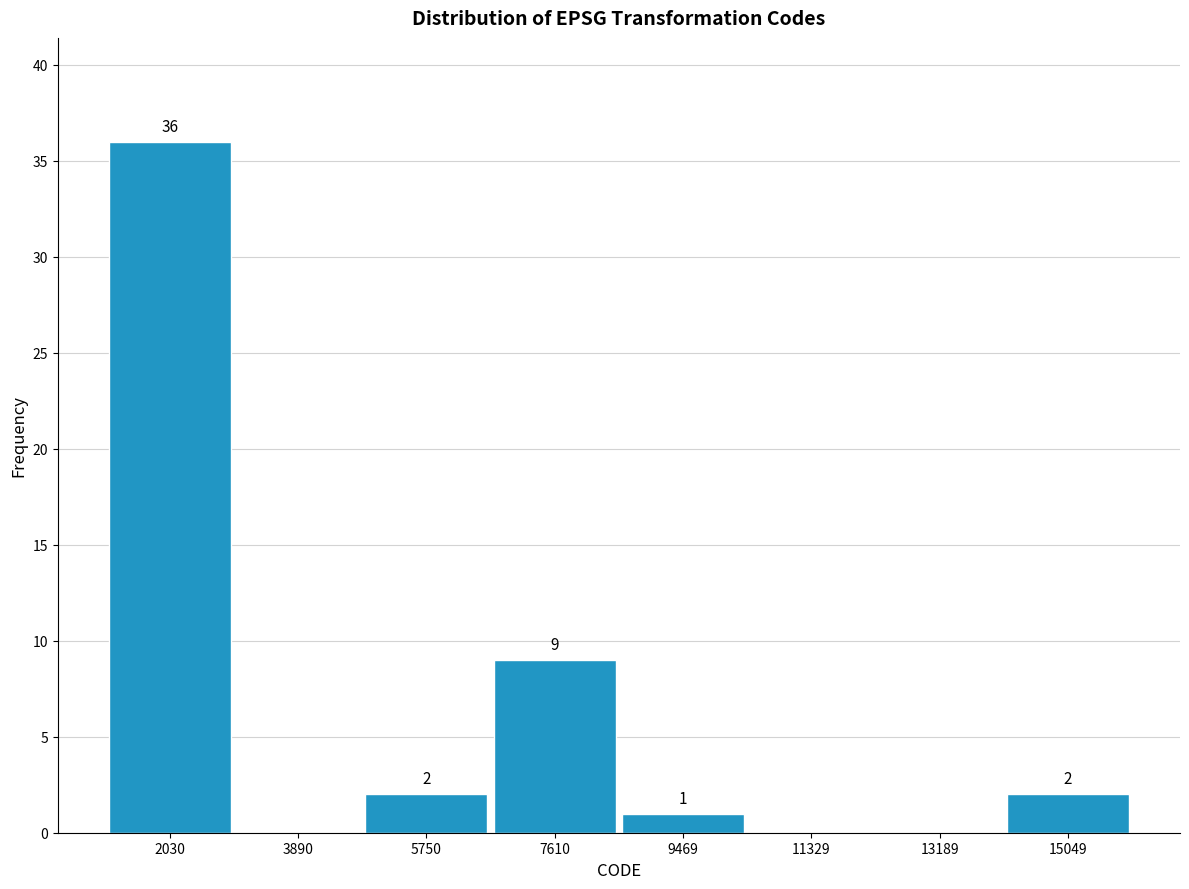

Which range on the x-axis has the tallest bar?

1200 to 3000